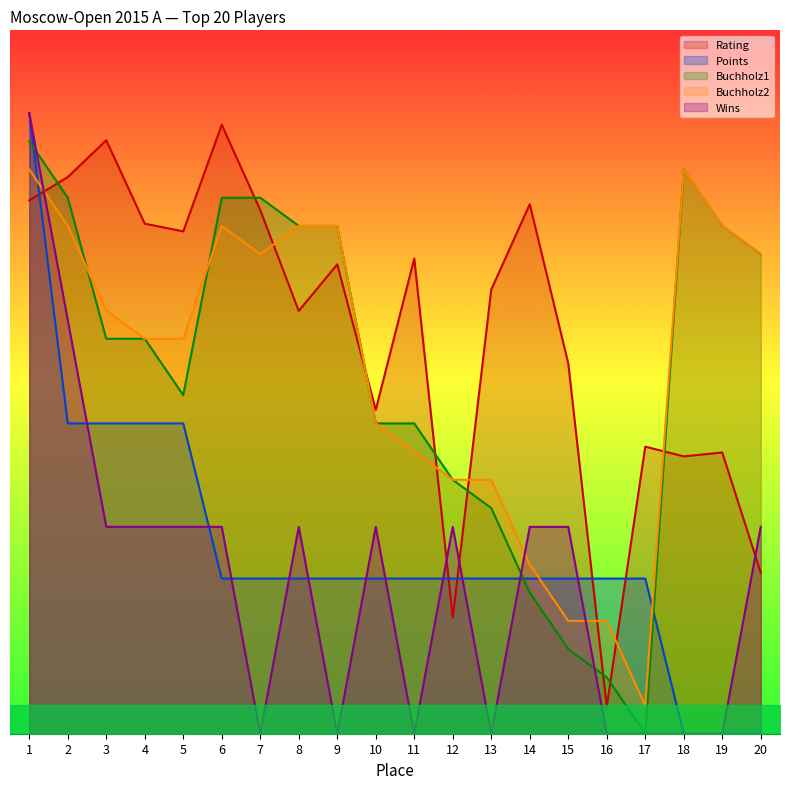

What are all the series names shown in the legend?

Rating, Points, Buchholz1, Buchholz2, Wins